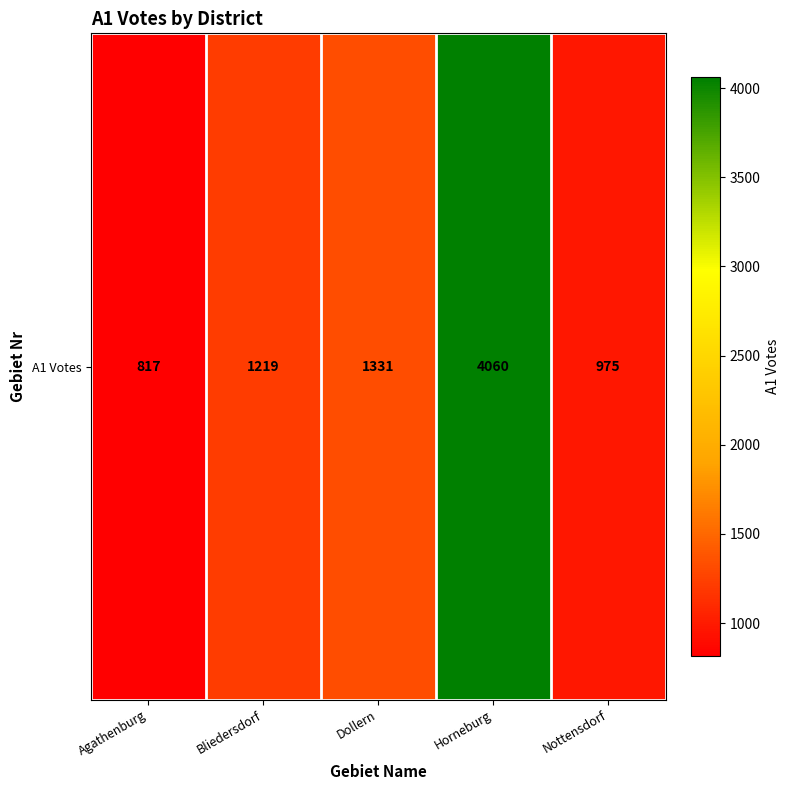

Is it true that the value at Nottensdorf is 975?

True